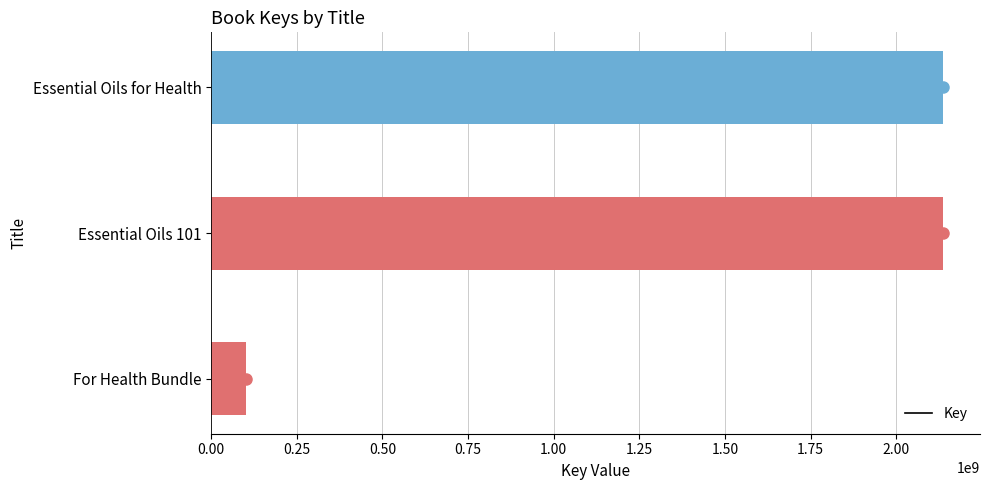

Where is the data nearest to the value 1119445747?

Essential Oils for Health